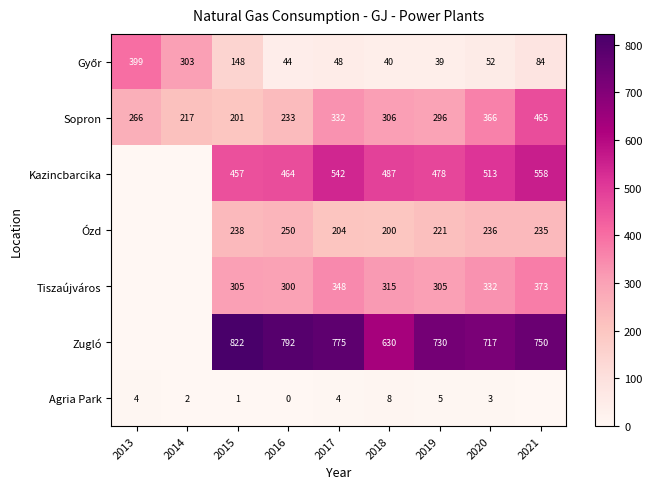

Between 2016 and 2020, which series saw the biggest shift?

Sopron